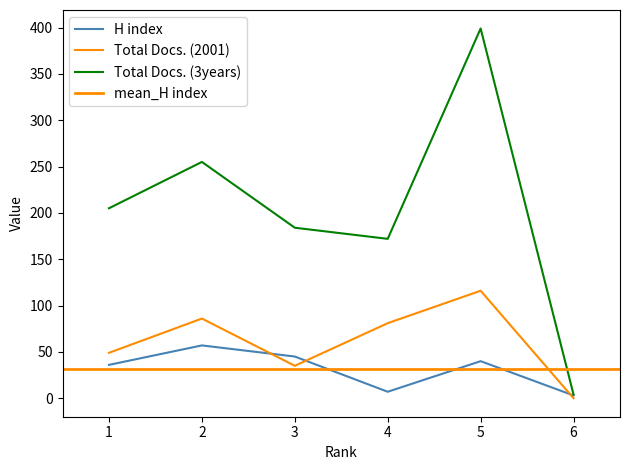

The value of Total Docs. (2001) at 1 is 71. True or false?

False